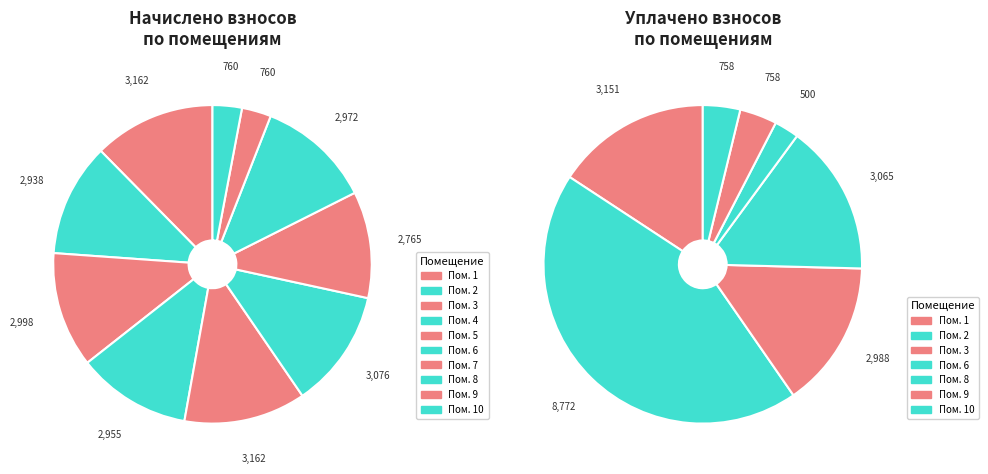

Combined, do 10 and 6 account for over 50%?

No